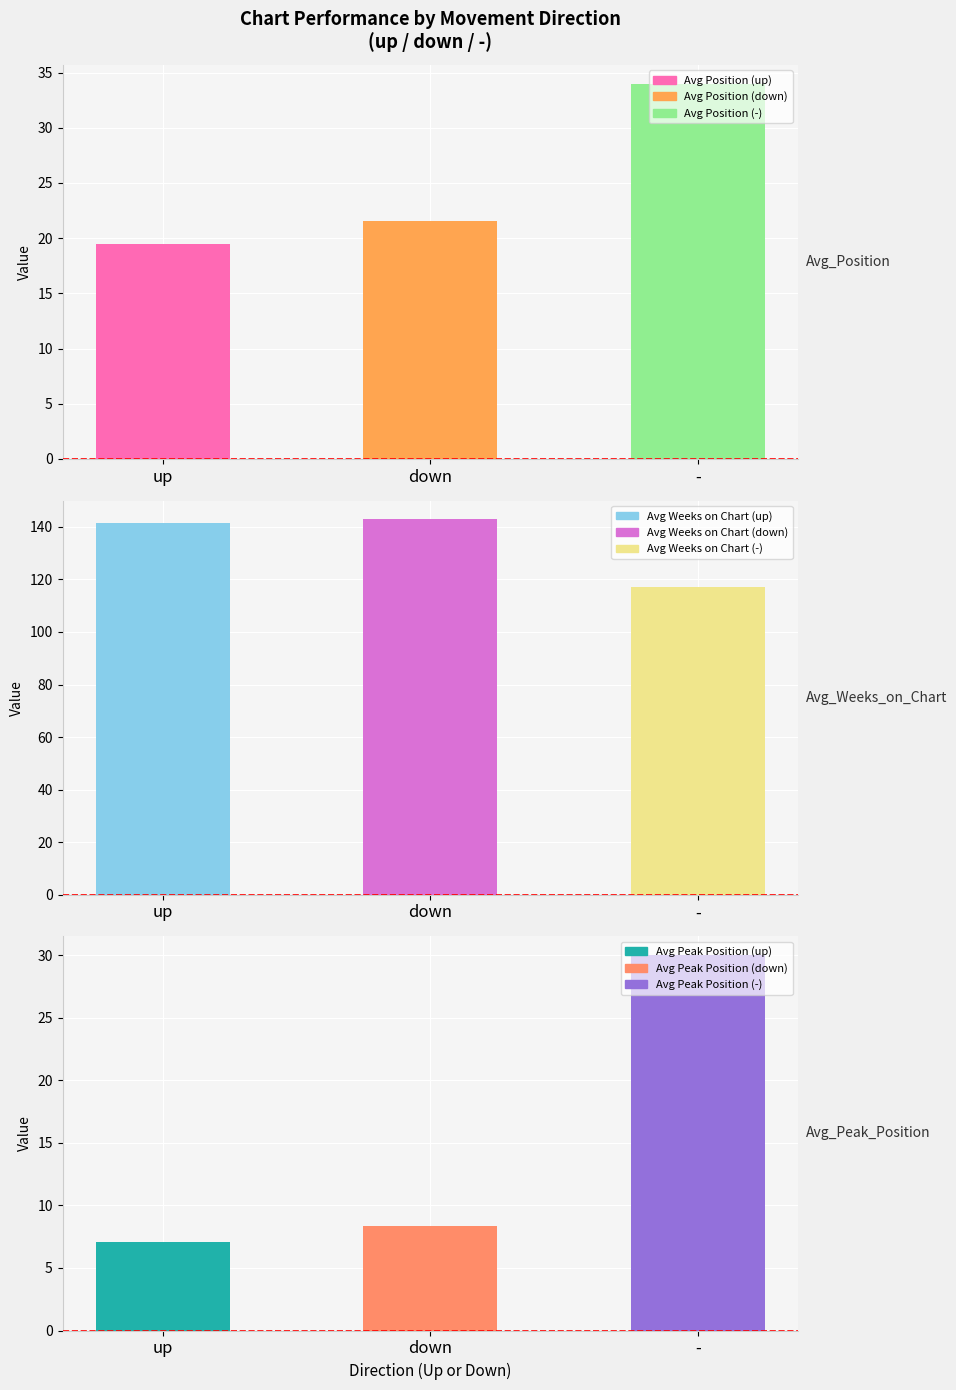

How many series are shown in this chart?

3